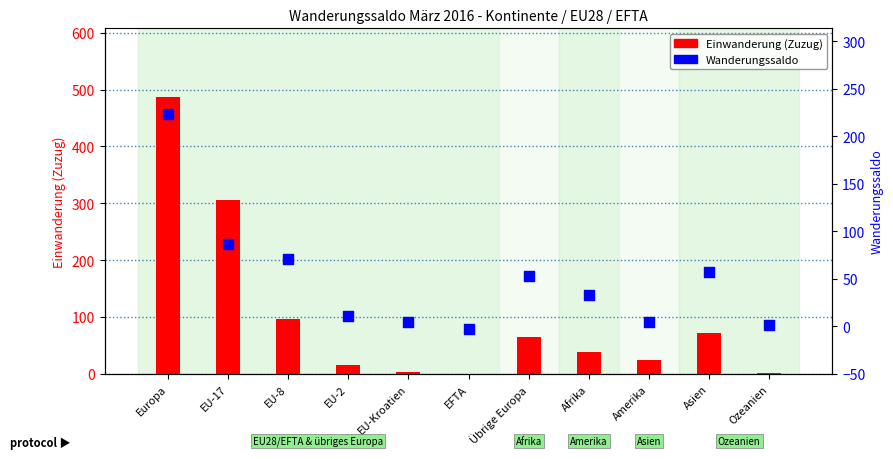

Which series has the widest spread of Y values?

Einwanderung (Zuzug)